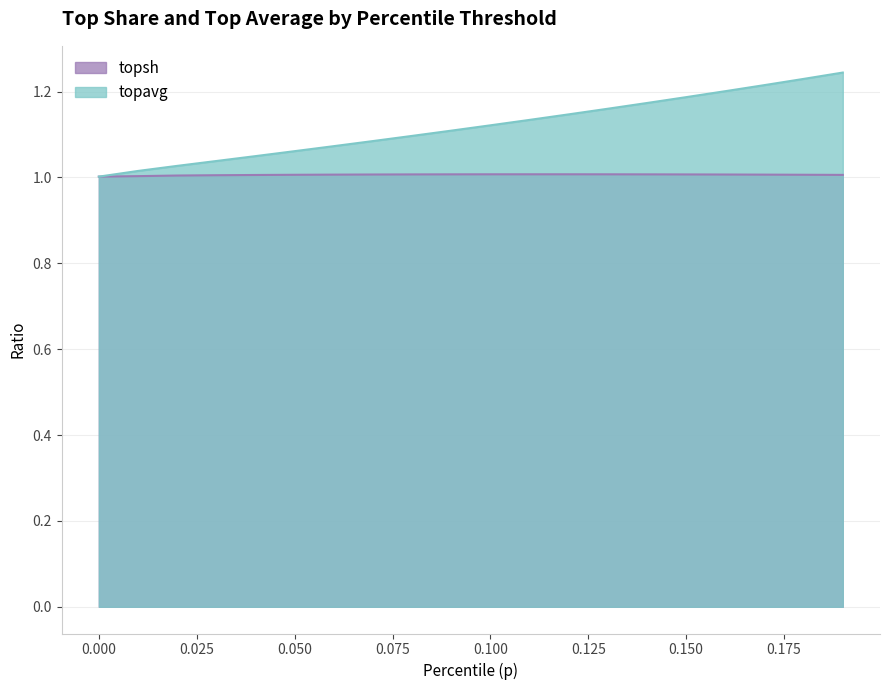

Between 0.16 and 0.19, which series saw the biggest shift?

topavg